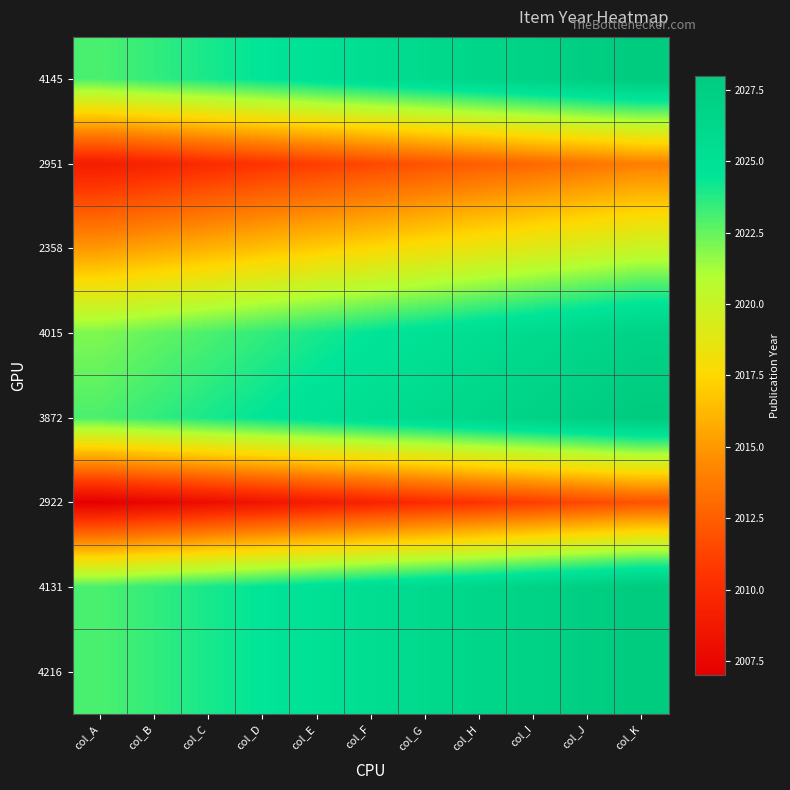

Reading left to right, list all the values displayed in this chart.

4145: col_A=2023.0	col_B=2023.5	col_C=2024.0	col_D=2024.5	col_E=2025.0	col_F=2025.5	col_G=2026.0	col_H=2026.5	col_I=2027.0	col_J=2027.5	col_K=2028.0
2951: col_A=2009.0	col_B=2009.5	col_C=2010.0	col_D=2010.5	col_E=2011.0	col_F=2011.5	col_G=2012.0	col_H=2012.5	col_I=2013.0	col_J=2013.5	col_K=2014.0
2358: col_A=2015.0	col_B=2015.5	col_C=2016.0	col_D=2016.5	col_E=2017.0	col_F=2017.5	col_G=2018.0	col_H=2018.5	col_I=2019.0	col_J=2019.5	col_K=2020.0
4015: col_A=2022.0	col_B=2022.5	col_C=2023.0	col_D=2023.5	col_E=2024.0	col_F=2024.5	col_G=2025.0	col_H=2025.5	col_I=2026.0	col_J=2026.5	col_K=2027.0
3872: col_A=2023.0	col_B=2023.5	col_C=2024.0	col_D=2024.5	col_E=2025.0	col_F=2025.5	col_G=2026.0	col_H=2026.5	col_I=2027.0	col_J=2027.5	col_K=2028.0
2922: col_A=2007.0	col_B=2007.5	col_C=2008.0	col_D=2008.5	col_E=2009.0	col_F=2009.5	col_G=2010.0	col_H=2010.5	col_I=2011.0	col_J=2011.5	col_K=2012.0
4131: col_A=2023.0	col_B=2023.5	col_C=2024.0	col_D=2024.5	col_E=2025.0	col_F=2025.5	col_G=2026.0	col_H=2026.5	col_I=2027.0	col_J=2027.5	col_K=2028.0
4216: col_A=2023.0	col_B=2023.5	col_C=2024.0	col_D=2024.5	col_E=2025.0	col_F=2025.5	col_G=2026.0	col_H=2026.5	col_I=2027.0	col_J=2027.5	col_K=2028.0